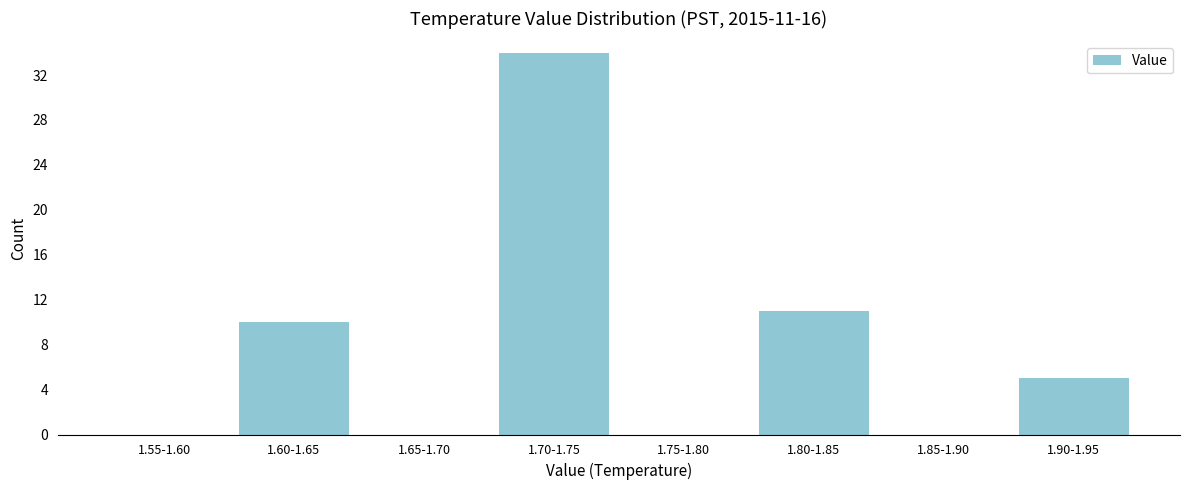

Reading right to left, list all the values displayed in this chart.

1.90-1.95=5	1.85-1.90=0	1.80-1.85=11	1.75-1.80=0	1.70-1.75=34	1.65-1.70=0	1.60-1.65=10	1.55-1.60=0